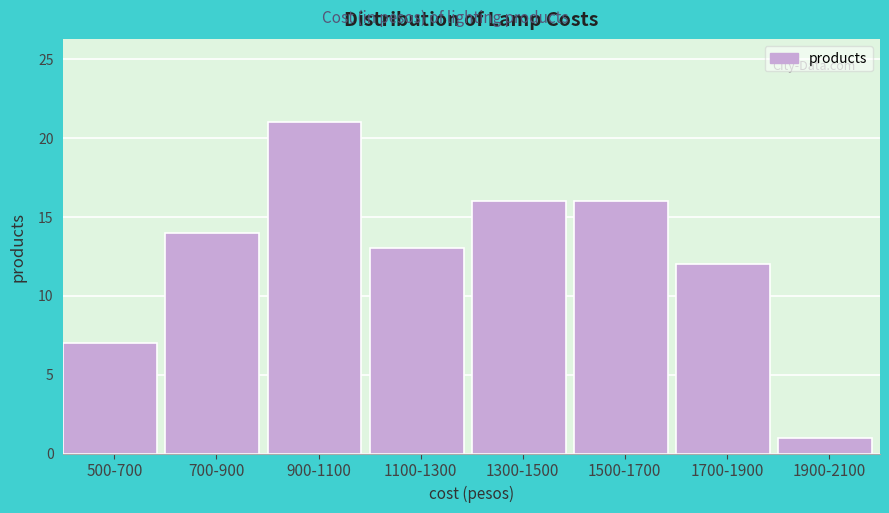

Reading left to right, list all the values displayed in this chart.

500-700=7	700-900=14	900-1100=21	1100-1300=13	1300-1500=16	1500-1700=16	1700-1900=12	1900-2100=1